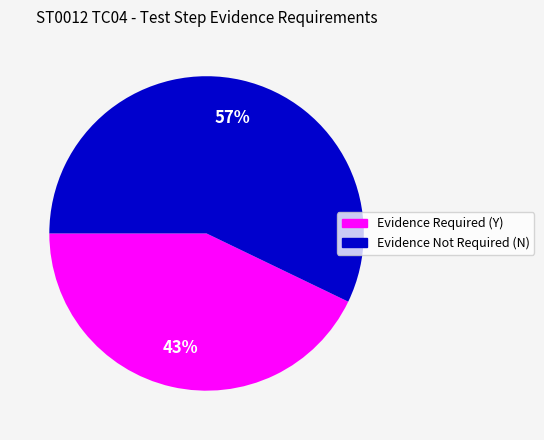

What is the largest slice in the pie chart?

Evidence Not Required (N)